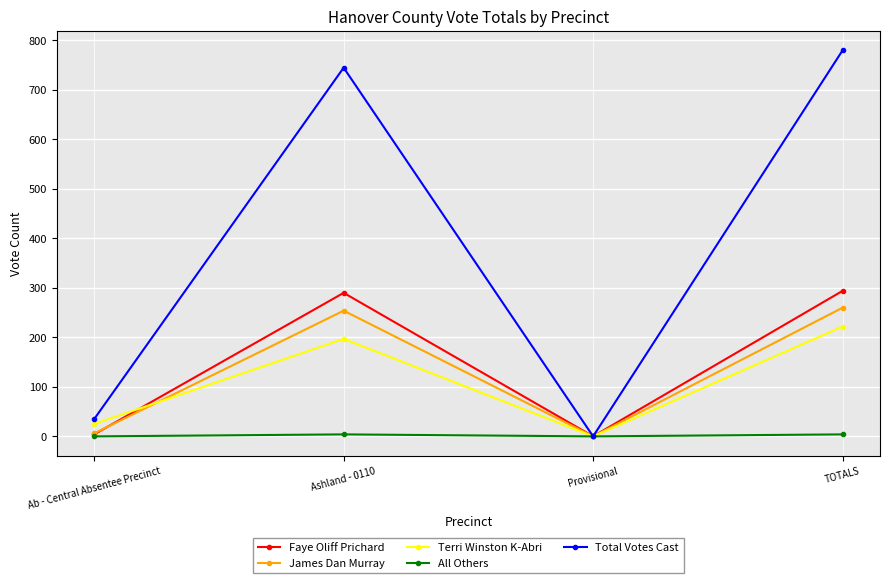

What is the difference between the second highest and second lowest values in the Faye Oliff Prichard series?

286